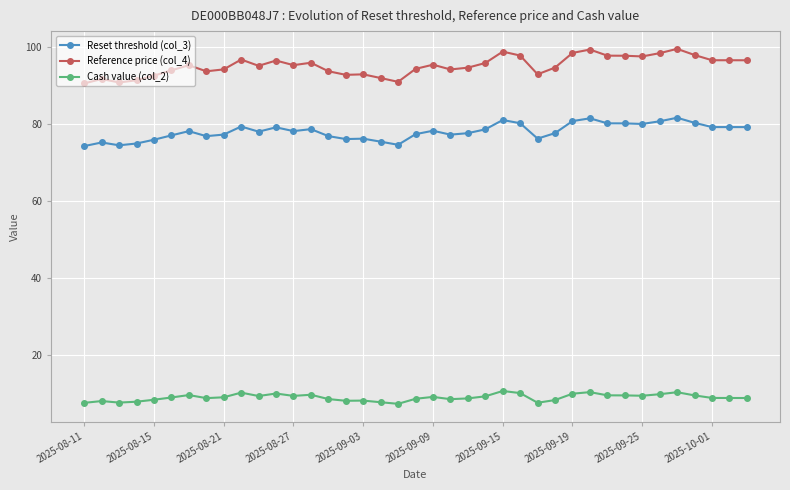

At how many categories does at least one series exceed 16?

39